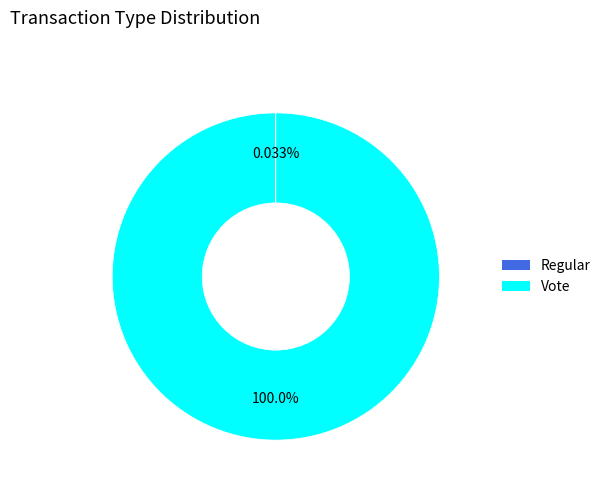

Is there a majority slice in this chart?

Yes